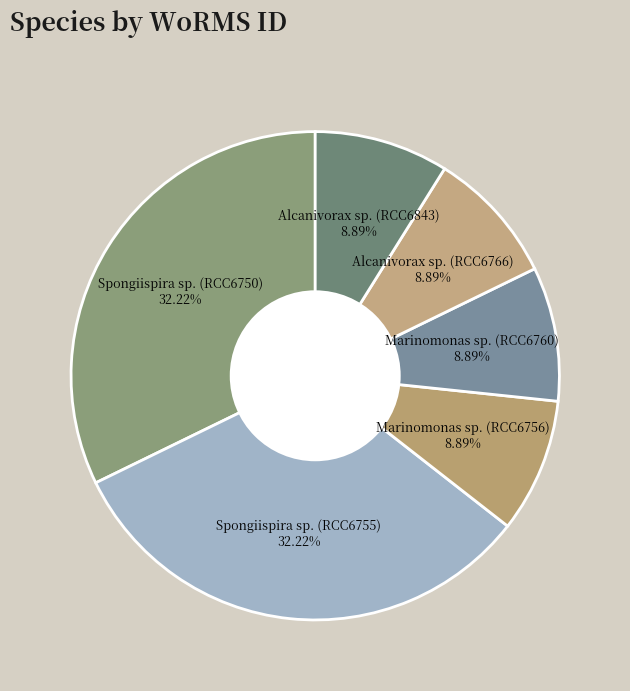

Does Marinomonas sp. (RCC6760) account for over 50% of the chart?

No